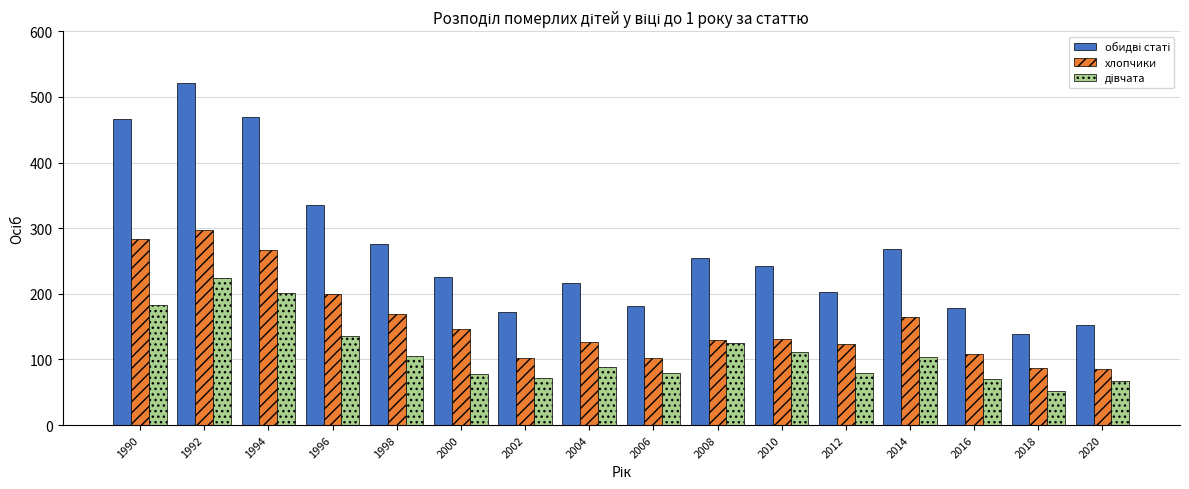

What is the average value of the хлопчики series?

158